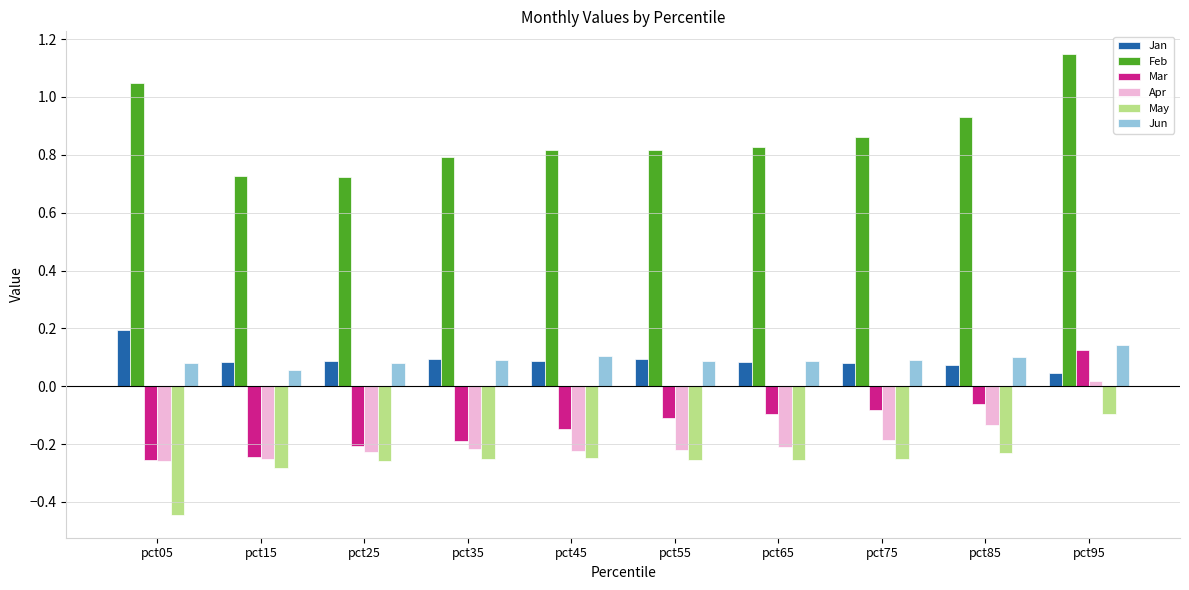

Is the value of Jun at pct65 greater than the value of May at pct35?

Yes